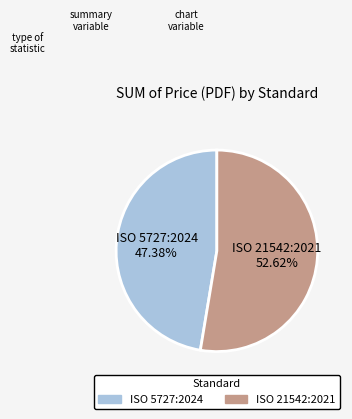

Which slice represents more than half of the pie?

ISO 21542:2021